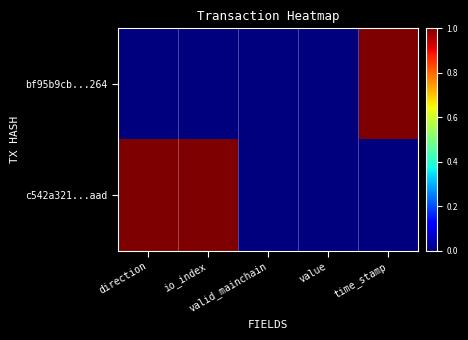

Which has a higher value, direction or time_stamp?

time_stamp